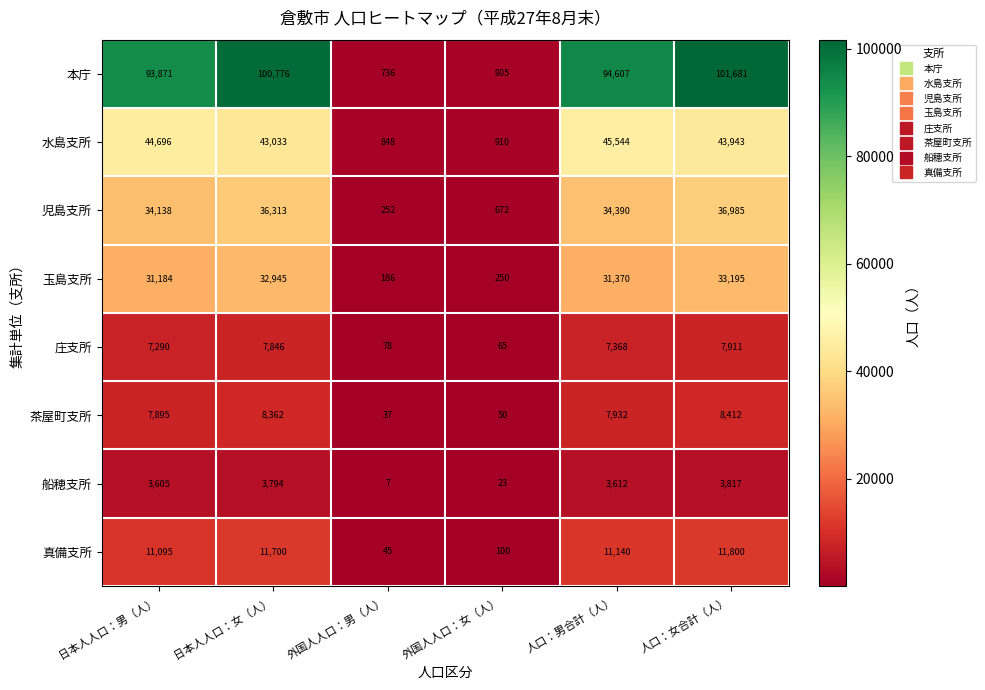

At how many categories does at least one series exceed 67980?

4